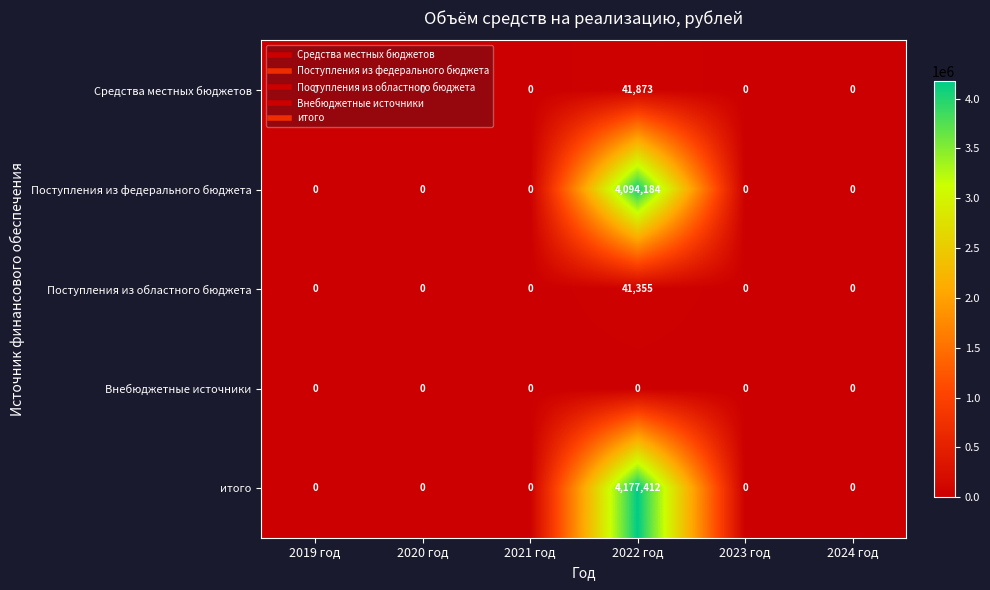

Which series has the largest range (max minus min)?

итого